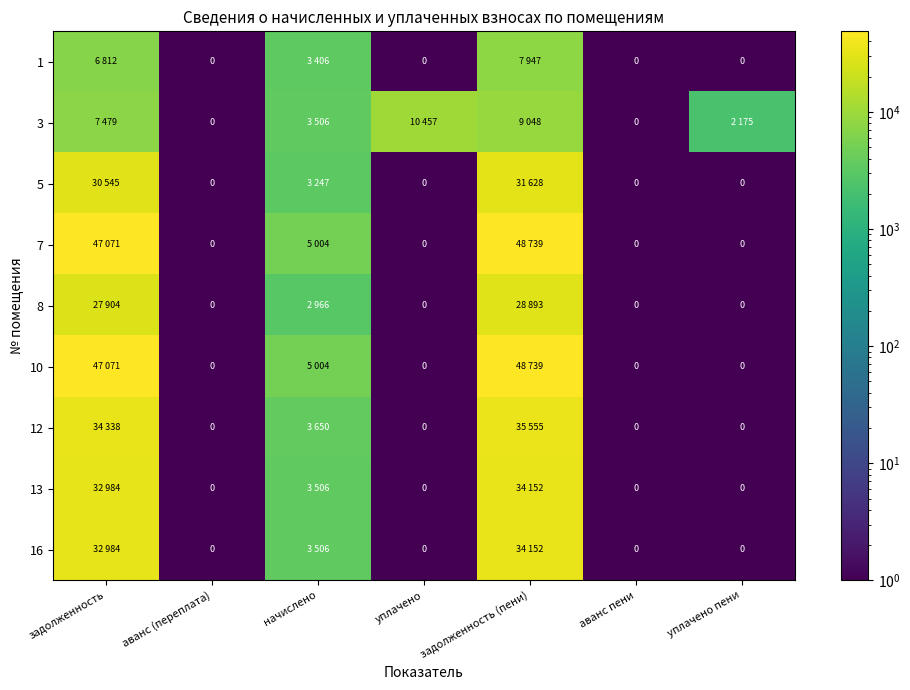

At аванс пени, list the series in order from largest to smallest.

1, 3, 5, 7, 8, 10, 12, 13, 16